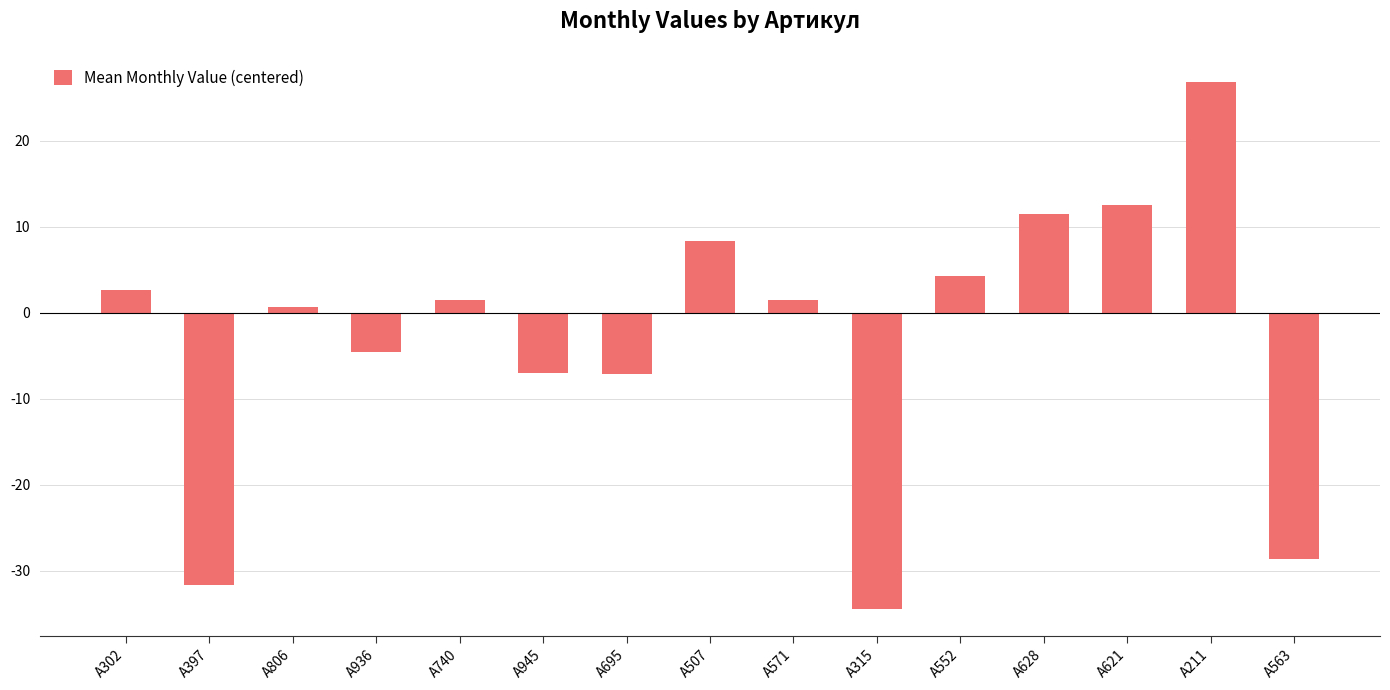

What is the difference between the values at A315 and A563?

5.8